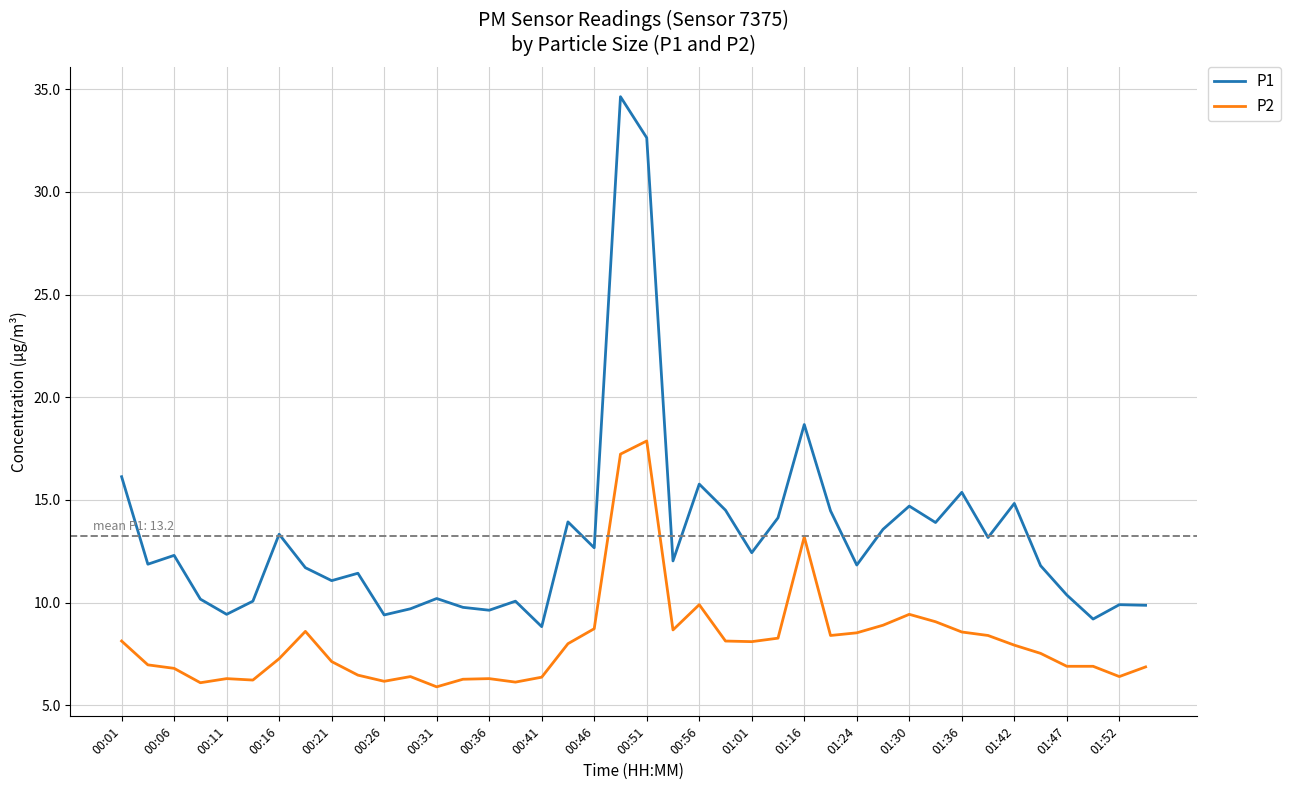

List the series in order of their overall mean, highest first.

P1, P2